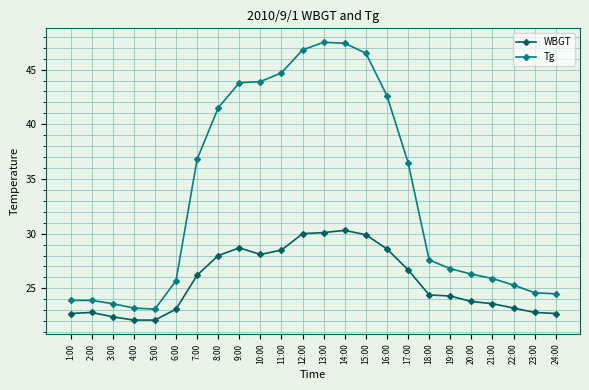

What is the sum of the WBGT values at 16:00 and 15:00?

58.5